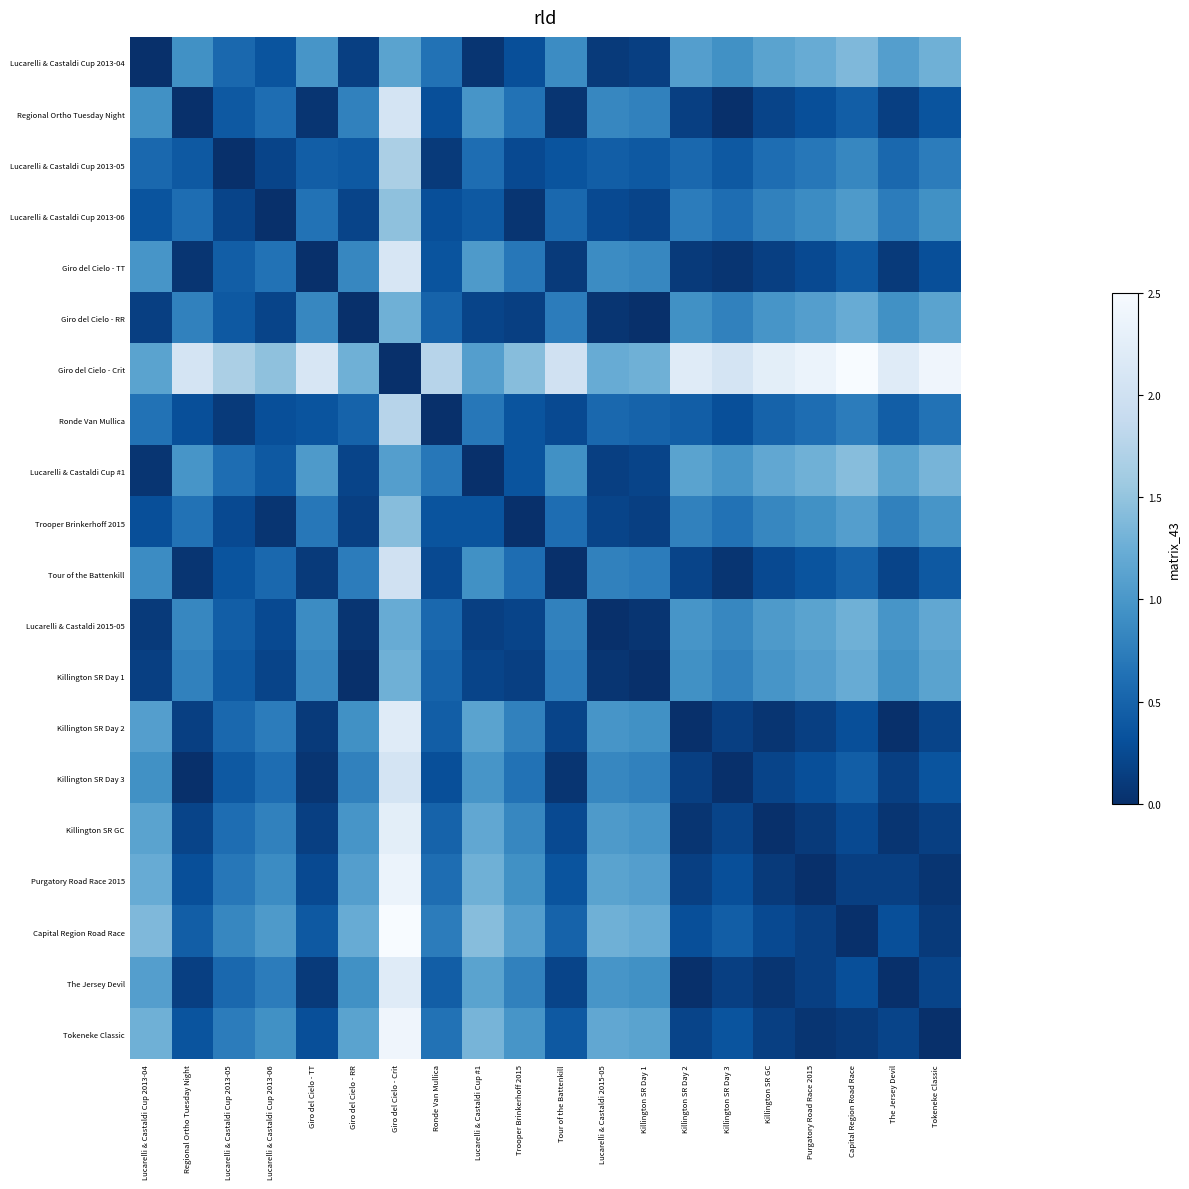

Reading left to right, extract all data points from this chart.

Lucarelli & Castaldi Cup 2013-04: Lucarelli & Castaldi Cup 2013-04=0.0	Regional Ortho Tuesday Night=0.9	Lucarelli & Castaldi Cup 2013-05=0.5	Lucarelli & Castaldi Cup 2013-06=0.3	Giro del Cielo - TT=1.0	Giro del Cielo - RR=0.1	Giro del Cielo - Crit=1.1	Ronde Van Mullica=0.6	Lucarelli & Castaldi Cup #1=0.0	Trooper Brinkerhoff 2015=0.3	Tour of the Battenkill=0.9	Lucarelli & Castaldi 2015-05=0.1	Killington SR Day 1=0.1	Killington SR Day 2=1.1	Killington SR Day 3=0.9	Killington SR GC=1.1	Purgatory Road Race 2015=1.2	Capital Region Road Race=1.4	The Jersey Devil=1.1	Tokeneke Classic=1.3
Regional Ortho Tuesday Night: Lucarelli & Castaldi Cup 2013-04=0.9	Regional Ortho Tuesday Night=0.0	Lucarelli & Castaldi Cup 2013-05=0.4	Lucarelli & Castaldi Cup 2013-06=0.6	Giro del Cielo - TT=0.0	Giro del Cielo - RR=0.8	Giro del Cielo - Crit=2.1	Ronde Van Mullica=0.3	Lucarelli & Castaldi Cup #1=1.0	Trooper Brinkerhoff 2015=0.6	Tour of the Battenkill=0.0	Lucarelli & Castaldi 2015-05=0.8	Killington SR Day 1=0.8	Killington SR Day 2=0.1	Killington SR Day 3=0.0	Killington SR GC=0.2	Purgatory Road Race 2015=0.3	Capital Region Road Race=0.4	The Jersey Devil=0.1	Tokeneke Classic=0.3
Lucarelli & Castaldi Cup 2013-05: Lucarelli & Castaldi Cup 2013-04=0.5	Regional Ortho Tuesday Night=0.4	Lucarelli & Castaldi Cup 2013-05=0.0	Lucarelli & Castaldi Cup 2013-06=0.2	Giro del Cielo - TT=0.4	Giro del Cielo - RR=0.4	Giro del Cielo - Crit=1.7	Ronde Van Mullica=0.1	Lucarelli & Castaldi Cup #1=0.6	Trooper Brinkerhoff 2015=0.2	Tour of the Battenkill=0.3	Lucarelli & Castaldi 2015-05=0.4	Killington SR Day 1=0.4	Killington SR Day 2=0.5	Killington SR Day 3=0.4	Killington SR GC=0.6	Purgatory Road Race 2015=0.7	Capital Region Road Race=0.8	The Jersey Devil=0.5	Tokeneke Classic=0.7
Lucarelli & Castaldi Cup 2013-06: Lucarelli & Castaldi Cup 2013-04=0.3	Regional Ortho Tuesday Night=0.6	Lucarelli & Castaldi Cup 2013-05=0.2	Lucarelli & Castaldi Cup 2013-06=0.0	Giro del Cielo - TT=0.6	Giro del Cielo - RR=0.2	Giro del Cielo - Crit=1.5	Ronde Van Mullica=0.3	Lucarelli & Castaldi Cup #1=0.4	Trooper Brinkerhoff 2015=0.0	Tour of the Battenkill=0.5	Lucarelli & Castaldi 2015-05=0.2	Killington SR Day 1=0.2	Killington SR Day 2=0.7	Killington SR Day 3=0.6	Killington SR GC=0.8	Purgatory Road Race 2015=0.9	Capital Region Road Race=1.0	The Jersey Devil=0.7	Tokeneke Classic=0.9
Giro del Cielo - TT: Lucarelli & Castaldi Cup 2013-04=1.0	Regional Ortho Tuesday Night=0.0	Lucarelli & Castaldi Cup 2013-05=0.4	Lucarelli & Castaldi Cup 2013-06=0.6	Giro del Cielo - TT=0.0	Giro del Cielo - RR=0.8	Giro del Cielo - Crit=2.1	Ronde Van Mullica=0.3	Lucarelli & Castaldi Cup #1=1.0	Trooper Brinkerhoff 2015=0.7	Tour of the Battenkill=0.1	Lucarelli & Castaldi 2015-05=0.9	Killington SR Day 1=0.8	Killington SR Day 2=0.1	Killington SR Day 3=0.0	Killington SR GC=0.1	Purgatory Road Race 2015=0.2	Capital Region Road Race=0.4	The Jersey Devil=0.1	Tokeneke Classic=0.3
Giro del Cielo - RR: Lucarelli & Castaldi Cup 2013-04=0.1	Regional Ortho Tuesday Night=0.8	Lucarelli & Castaldi Cup 2013-05=0.4	Lucarelli & Castaldi Cup 2013-06=0.2	Giro del Cielo - TT=0.8	Giro del Cielo - RR=0.0	Giro del Cielo - Crit=1.3	Ronde Van Mullica=0.5	Lucarelli & Castaldi Cup #1=0.2	Trooper Brinkerhoff 2015=0.1	Tour of the Battenkill=0.7	Lucarelli & Castaldi 2015-05=0.0	Killington SR Day 1=0.0	Killington SR Day 2=0.9	Killington SR Day 3=0.8	Killington SR GC=1.0	Purgatory Road Race 2015=1.1	Capital Region Road Race=1.2	The Jersey Devil=0.9	Tokeneke Classic=1.1
Giro del Cielo - Crit: Lucarelli & Castaldi Cup 2013-04=1.1	Regional Ortho Tuesday Night=2.1	Lucarelli & Castaldi Cup 2013-05=1.7	Lucarelli & Castaldi Cup 2013-06=1.5	Giro del Cielo - TT=2.1	Giro del Cielo - RR=1.3	Giro del Cielo - Crit=0.0	Ronde Van Mullica=1.8	Lucarelli & Castaldi Cup #1=1.1	Trooper Brinkerhoff 2015=1.4	Tour of the Battenkill=2.0	Lucarelli & Castaldi 2015-05=1.2	Killington SR Day 1=1.3	Killington SR Day 2=2.2	Killington SR Day 3=2.1	Killington SR GC=2.3	Purgatory Road Race 2015=2.4	Capital Region Road Race=2.5	The Jersey Devil=2.2	Tokeneke Classic=2.4
Ronde Van Mullica: Lucarelli & Castaldi Cup 2013-04=0.6	Regional Ortho Tuesday Night=0.3	Lucarelli & Castaldi Cup 2013-05=0.1	Lucarelli & Castaldi Cup 2013-06=0.3	Giro del Cielo - TT=0.3	Giro del Cielo - RR=0.5	Giro del Cielo - Crit=1.8	Ronde Van Mullica=0.0	Lucarelli & Castaldi Cup #1=0.7	Trooper Brinkerhoff 2015=0.3	Tour of the Battenkill=0.2	Lucarelli & Castaldi 2015-05=0.5	Killington SR Day 1=0.5	Killington SR Day 2=0.4	Killington SR Day 3=0.3	Killington SR GC=0.5	Purgatory Road Race 2015=0.6	Capital Region Road Race=0.7	The Jersey Devil=0.4	Tokeneke Classic=0.6
Lucarelli & Castaldi Cup #1: Lucarelli & Castaldi Cup 2013-04=0.0	Regional Ortho Tuesday Night=1.0	Lucarelli & Castaldi Cup 2013-05=0.6	Lucarelli & Castaldi Cup 2013-06=0.4	Giro del Cielo - TT=1.0	Giro del Cielo - RR=0.2	Giro del Cielo - Crit=1.1	Ronde Van Mullica=0.7	Lucarelli & Castaldi Cup #1=0.0	Trooper Brinkerhoff 2015=0.3	Tour of the Battenkill=0.9	Lucarelli & Castaldi 2015-05=0.1	Killington SR Day 1=0.2	Killington SR Day 2=1.1	Killington SR Day 3=1.0	Killington SR GC=1.2	Purgatory Road Race 2015=1.3	Capital Region Road Race=1.4	The Jersey Devil=1.1	Tokeneke Classic=1.3
Trooper Brinkerhoff 2015: Lucarelli & Castaldi Cup 2013-04=0.3	Regional Ortho Tuesday Night=0.6	Lucarelli & Castaldi Cup 2013-05=0.2	Lucarelli & Castaldi Cup 2013-06=0.0	Giro del Cielo - TT=0.7	Giro del Cielo - RR=0.1	Giro del Cielo - Crit=1.4	Ronde Van Mullica=0.3	Lucarelli & Castaldi Cup #1=0.3	Trooper Brinkerhoff 2015=0.0	Tour of the Battenkill=0.6	Lucarelli & Castaldi 2015-05=0.2	Killington SR Day 1=0.1	Killington SR Day 2=0.8	Killington SR Day 3=0.6	Killington SR GC=0.8	Purgatory Road Race 2015=0.9	Capital Region Road Race=1.1	The Jersey Devil=0.8	Tokeneke Classic=1.0
Tour of the Battenkill: Lucarelli & Castaldi Cup 2013-04=0.9	Regional Ortho Tuesday Night=0.0	Lucarelli & Castaldi Cup 2013-05=0.3	Lucarelli & Castaldi Cup 2013-06=0.5	Giro del Cielo - TT=0.1	Giro del Cielo - RR=0.7	Giro del Cielo - Crit=2.0	Ronde Van Mullica=0.2	Lucarelli & Castaldi Cup #1=0.9	Trooper Brinkerhoff 2015=0.6	Tour of the Battenkill=0.0	Lucarelli & Castaldi 2015-05=0.8	Killington SR Day 1=0.7	Killington SR Day 2=0.2	Killington SR Day 3=0.0	Killington SR GC=0.2	Purgatory Road Race 2015=0.3	Capital Region Road Race=0.5	The Jersey Devil=0.2	Tokeneke Classic=0.4
Lucarelli & Castaldi 2015-05: Lucarelli & Castaldi Cup 2013-04=0.1	Regional Ortho Tuesday Night=0.8	Lucarelli & Castaldi Cup 2013-05=0.4	Lucarelli & Castaldi Cup 2013-06=0.2	Giro del Cielo - TT=0.9	Giro del Cielo - RR=0.0	Giro del Cielo - Crit=1.2	Ronde Van Mullica=0.5	Lucarelli & Castaldi Cup #1=0.1	Trooper Brinkerhoff 2015=0.2	Tour of the Battenkill=0.8	Lucarelli & Castaldi 2015-05=0.0	Killington SR Day 1=0.0	Killington SR Day 2=1.0	Killington SR Day 3=0.8	Killington SR GC=1.0	Purgatory Road Race 2015=1.1	Capital Region Road Race=1.3	The Jersey Devil=1.0	Tokeneke Classic=1.2
Killington SR Day 1: Lucarelli & Castaldi Cup 2013-04=0.1	Regional Ortho Tuesday Night=0.8	Lucarelli & Castaldi Cup 2013-05=0.4	Lucarelli & Castaldi Cup 2013-06=0.2	Giro del Cielo - TT=0.8	Giro del Cielo - RR=0.0	Giro del Cielo - Crit=1.3	Ronde Van Mullica=0.5	Lucarelli & Castaldi Cup #1=0.2	Trooper Brinkerhoff 2015=0.1	Tour of the Battenkill=0.7	Lucarelli & Castaldi 2015-05=0.0	Killington SR Day 1=0.0	Killington SR Day 2=0.9	Killington SR Day 3=0.8	Killington SR GC=1.0	Purgatory Road Race 2015=1.1	Capital Region Road Race=1.2	The Jersey Devil=0.9	Tokeneke Classic=1.1
Killington SR Day 2: Lucarelli & Castaldi Cup 2013-04=1.1	Regional Ortho Tuesday Night=0.1	Lucarelli & Castaldi Cup 2013-05=0.5	Lucarelli & Castaldi Cup 2013-06=0.7	Giro del Cielo - TT=0.1	Giro del Cielo - RR=0.9	Giro del Cielo - Crit=2.2	Ronde Van Mullica=0.4	Lucarelli & Castaldi Cup #1=1.1	Trooper Brinkerhoff 2015=0.8	Tour of the Battenkill=0.2	Lucarelli & Castaldi 2015-05=1.0	Killington SR Day 1=0.9	Killington SR Day 2=0.0	Killington SR Day 3=0.1	Killington SR GC=0.0	Purgatory Road Race 2015=0.1	Capital Region Road Race=0.3	The Jersey Devil=0.0	Tokeneke Classic=0.2
Killington SR Day 3: Lucarelli & Castaldi Cup 2013-04=0.9	Regional Ortho Tuesday Night=0.0	Lucarelli & Castaldi Cup 2013-05=0.4	Lucarelli & Castaldi Cup 2013-06=0.6	Giro del Cielo - TT=0.0	Giro del Cielo - RR=0.8	Giro del Cielo - Crit=2.1	Ronde Van Mullica=0.3	Lucarelli & Castaldi Cup #1=1.0	Trooper Brinkerhoff 2015=0.6	Tour of the Battenkill=0.0	Lucarelli & Castaldi 2015-05=0.8	Killington SR Day 1=0.8	Killington SR Day 2=0.1	Killington SR Day 3=0.0	Killington SR GC=0.2	Purgatory Road Race 2015=0.3	Capital Region Road Race=0.4	The Jersey Devil=0.1	Tokeneke Classic=0.3
Killington SR GC: Lucarelli & Castaldi Cup 2013-04=1.1	Regional Ortho Tuesday Night=0.2	Lucarelli & Castaldi Cup 2013-05=0.6	Lucarelli & Castaldi Cup 2013-06=0.8	Giro del Cielo - TT=0.1	Giro del Cielo - RR=1.0	Giro del Cielo - Crit=2.3	Ronde Van Mullica=0.5	Lucarelli & Castaldi Cup #1=1.2	Trooper Brinkerhoff 2015=0.8	Tour of the Battenkill=0.2	Lucarelli & Castaldi 2015-05=1.0	Killington SR Day 1=1.0	Killington SR Day 2=0.0	Killington SR Day 3=0.2	Killington SR GC=0.0	Purgatory Road Race 2015=0.1	Capital Region Road Race=0.2	The Jersey Devil=0.0	Tokeneke Classic=0.1
Purgatory Road Race 2015: Lucarelli & Castaldi Cup 2013-04=1.2	Regional Ortho Tuesday Night=0.3	Lucarelli & Castaldi Cup 2013-05=0.7	Lucarelli & Castaldi Cup 2013-06=0.9	Giro del Cielo - TT=0.2	Giro del Cielo - RR=1.1	Giro del Cielo - Crit=2.4	Ronde Van Mullica=0.6	Lucarelli & Castaldi Cup #1=1.3	Trooper Brinkerhoff 2015=0.9	Tour of the Battenkill=0.3	Lucarelli & Castaldi 2015-05=1.1	Killington SR Day 1=1.1	Killington SR Day 2=0.1	Killington SR Day 3=0.3	Killington SR GC=0.1	Purgatory Road Race 2015=0.0	Capital Region Road Race=0.1	The Jersey Devil=0.1	Tokeneke Classic=0.0
Capital Region Road Race: Lucarelli & Castaldi Cup 2013-04=1.4	Regional Ortho Tuesday Night=0.4	Lucarelli & Castaldi Cup 2013-05=0.8	Lucarelli & Castaldi Cup 2013-06=1.0	Giro del Cielo - TT=0.4	Giro del Cielo - RR=1.2	Giro del Cielo - Crit=2.5	Ronde Van Mullica=0.7	Lucarelli & Castaldi Cup #1=1.4	Trooper Brinkerhoff 2015=1.1	Tour of the Battenkill=0.5	Lucarelli & Castaldi 2015-05=1.3	Killington SR Day 1=1.2	Killington SR Day 2=0.3	Killington SR Day 3=0.4	Killington SR GC=0.2	Purgatory Road Race 2015=0.1	Capital Region Road Race=0.0	The Jersey Devil=0.3	Tokeneke Classic=0.1
The Jersey Devil: Lucarelli & Castaldi Cup 2013-04=1.1	Regional Ortho Tuesday Night=0.1	Lucarelli & Castaldi Cup 2013-05=0.5	Lucarelli & Castaldi Cup 2013-06=0.7	Giro del Cielo - TT=0.1	Giro del Cielo - RR=0.9	Giro del Cielo - Crit=2.2	Ronde Van Mullica=0.4	Lucarelli & Castaldi Cup #1=1.1	Trooper Brinkerhoff 2015=0.8	Tour of the Battenkill=0.2	Lucarelli & Castaldi 2015-05=1.0	Killington SR Day 1=0.9	Killington SR Day 2=0.0	Killington SR Day 3=0.1	Killington SR GC=0.0	Purgatory Road Race 2015=0.1	Capital Region Road Race=0.3	The Jersey Devil=0.0	Tokeneke Classic=0.2
Tokeneke Classic: Lucarelli & Castaldi Cup 2013-04=1.3	Regional Ortho Tuesday Night=0.3	Lucarelli & Castaldi Cup 2013-05=0.7	Lucarelli & Castaldi Cup 2013-06=0.9	Giro del Cielo - TT=0.3	Giro del Cielo - RR=1.1	Giro del Cielo - Crit=2.4	Ronde Van Mullica=0.6	Lucarelli & Castaldi Cup #1=1.3	Trooper Brinkerhoff 2015=1.0	Tour of the Battenkill=0.4	Lucarelli & Castaldi 2015-05=1.2	Killington SR Day 1=1.1	Killington SR Day 2=0.2	Killington SR Day 3=0.3	Killington SR GC=0.1	Purgatory Road Race 2015=0.0	Capital Region Road Race=0.1	The Jersey Devil=0.2	Tokeneke Classic=0.0